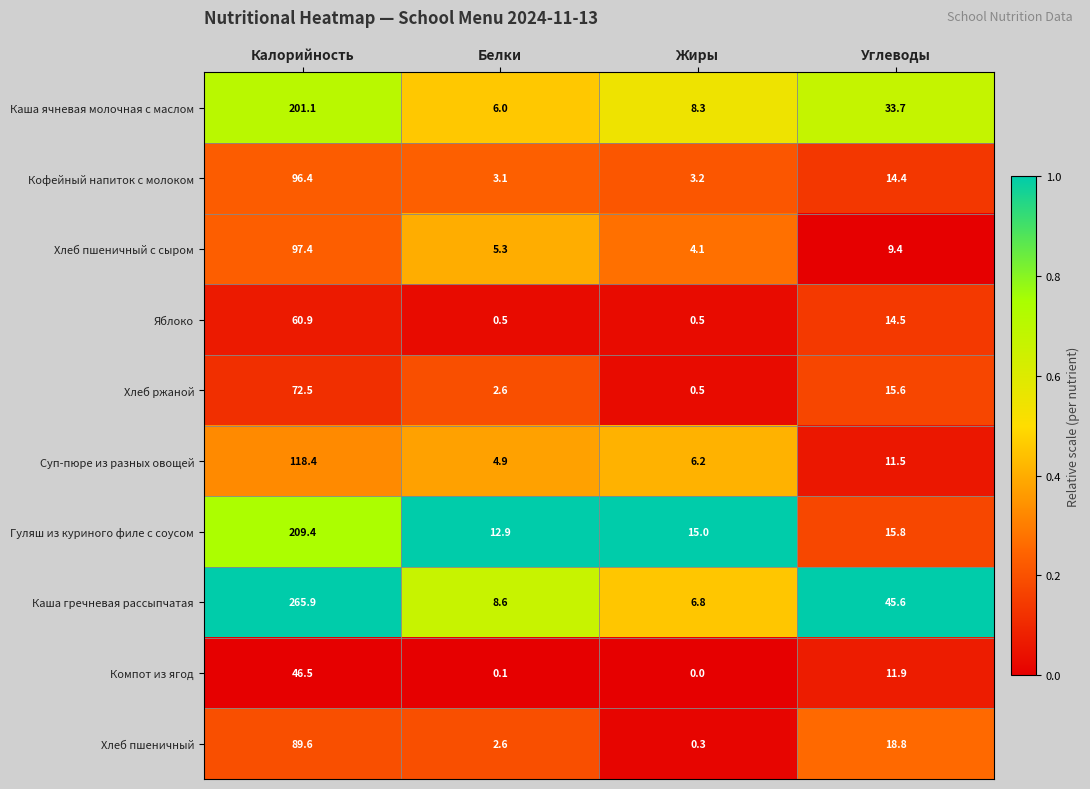

At which label does Гуляш из куриного филе с соусом reach its peak?

Калорийность